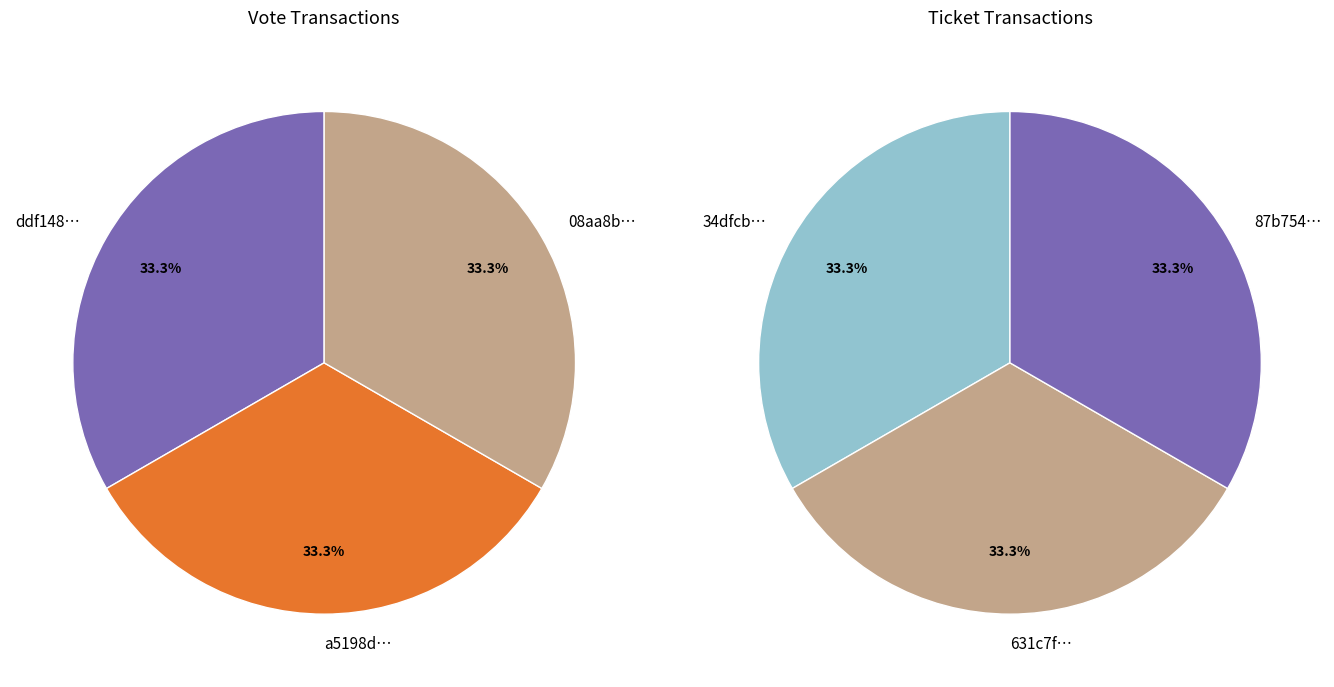

How many slices are in this pie chart?

3